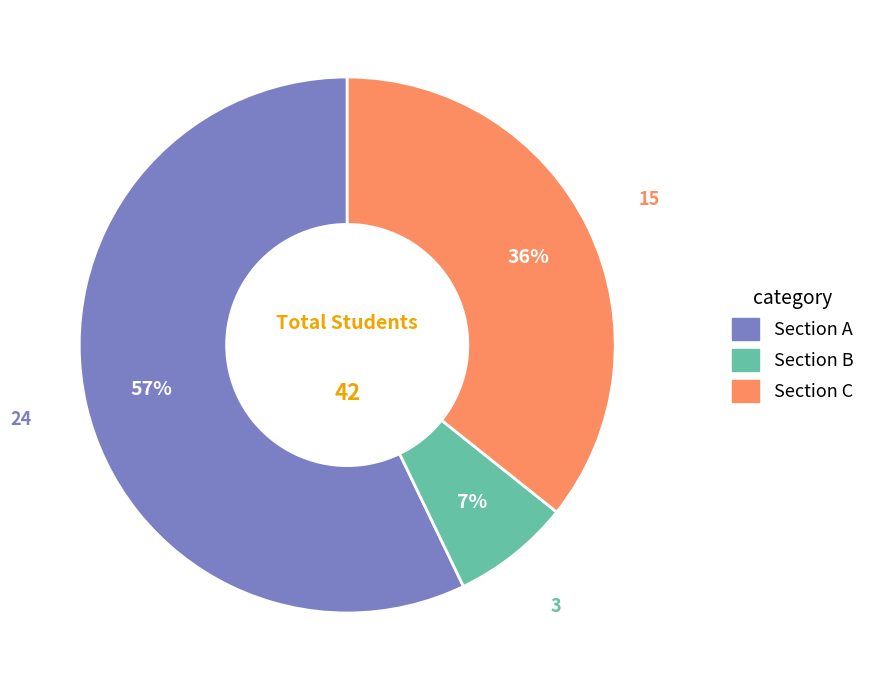

How many slices are in this pie chart?

3